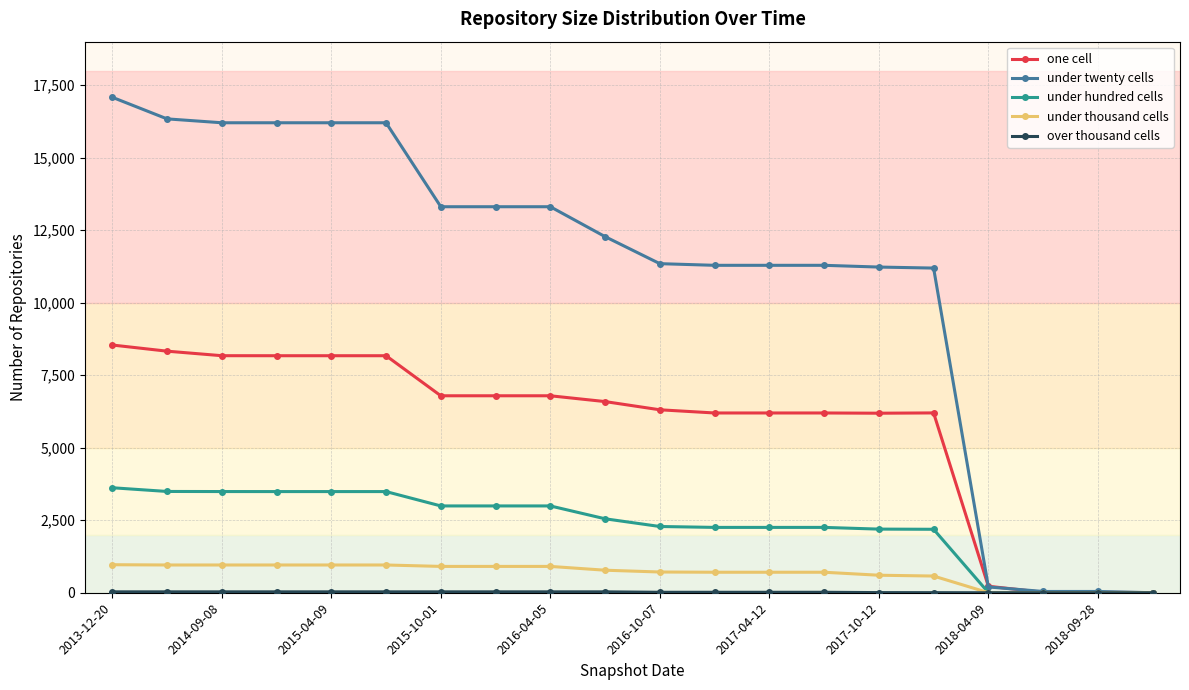

Which series has the widest spread of values?

under twenty cells